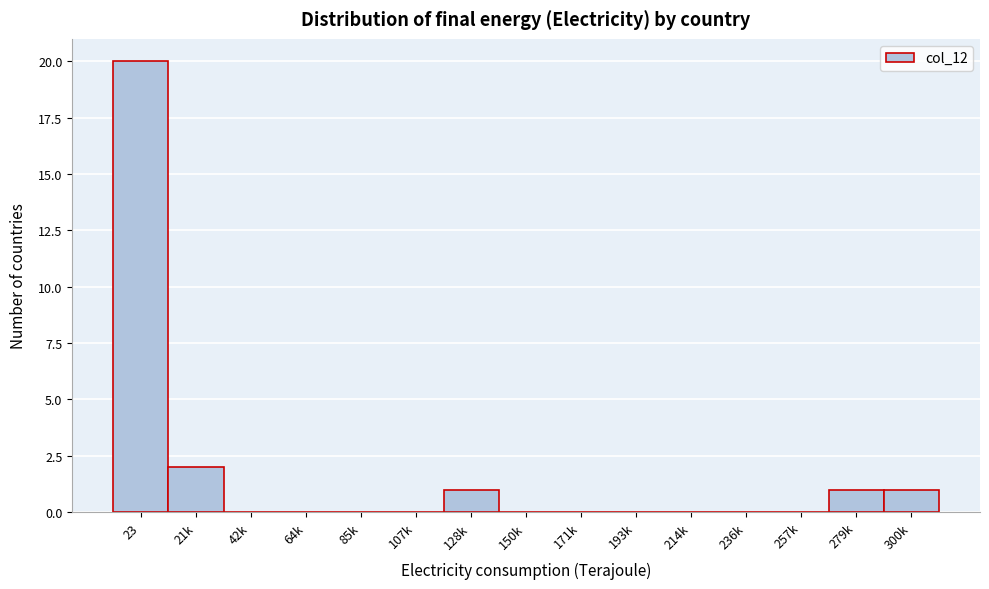

Reading left to right, transcribe all the data shown in this chart.

23=20	21k=2	42k=0	64k=0	85k=0	107k=0	128k=1	150k=0	171k=0	193k=0	214k=0	236k=0	257k=0	279k=1	300k=1